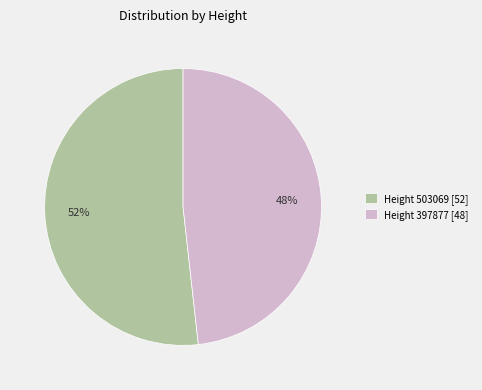

To the nearest percent, what is the difference between the largest and smallest slice percentages?

4%